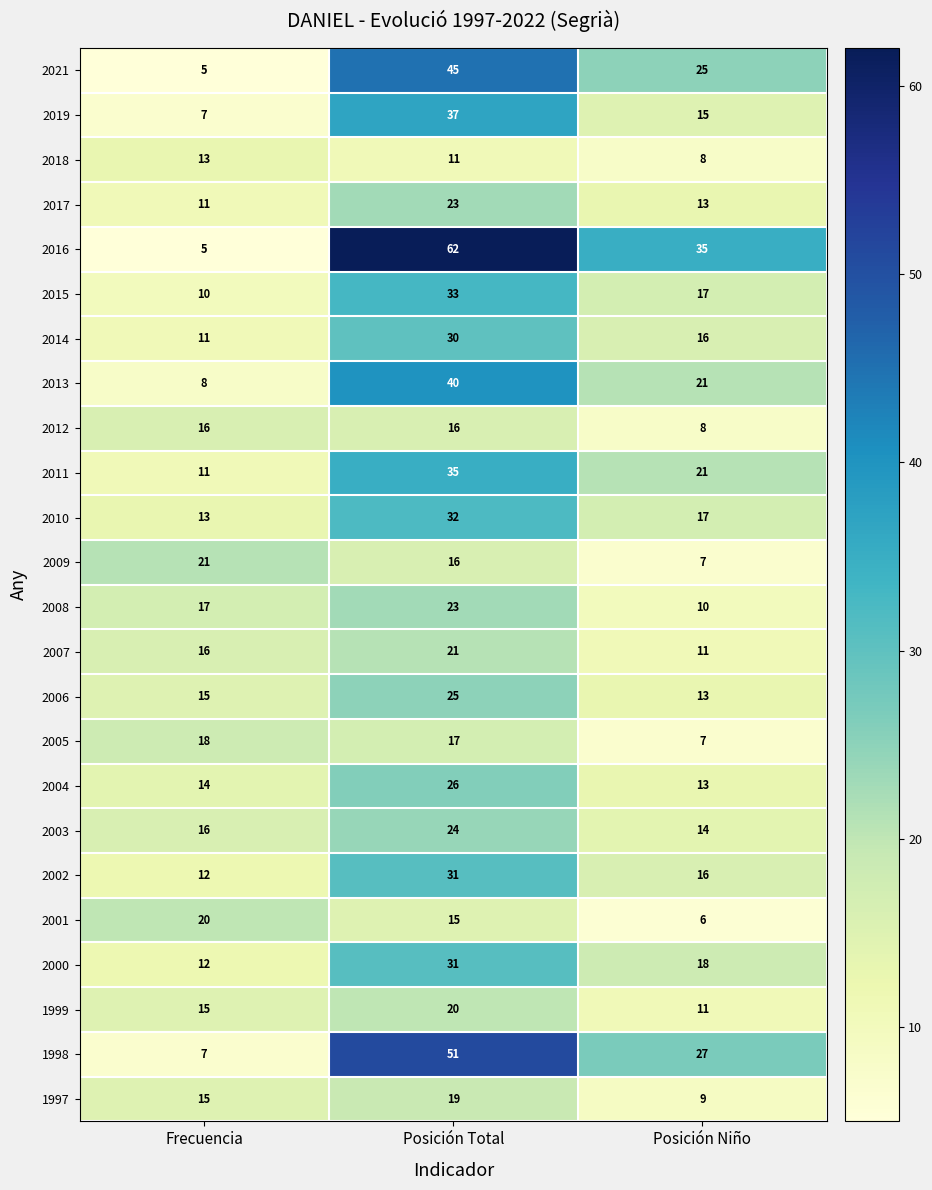

Which category has the highest value across all series?

Posición Total